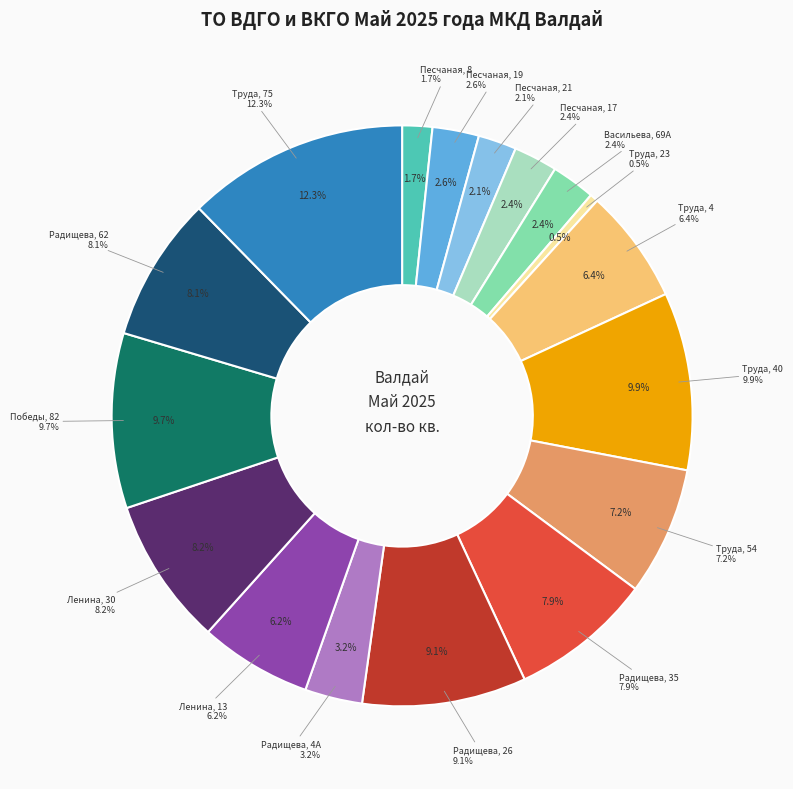

To the nearest percent, what percentage of the pie is Песчаная, 21?

2%